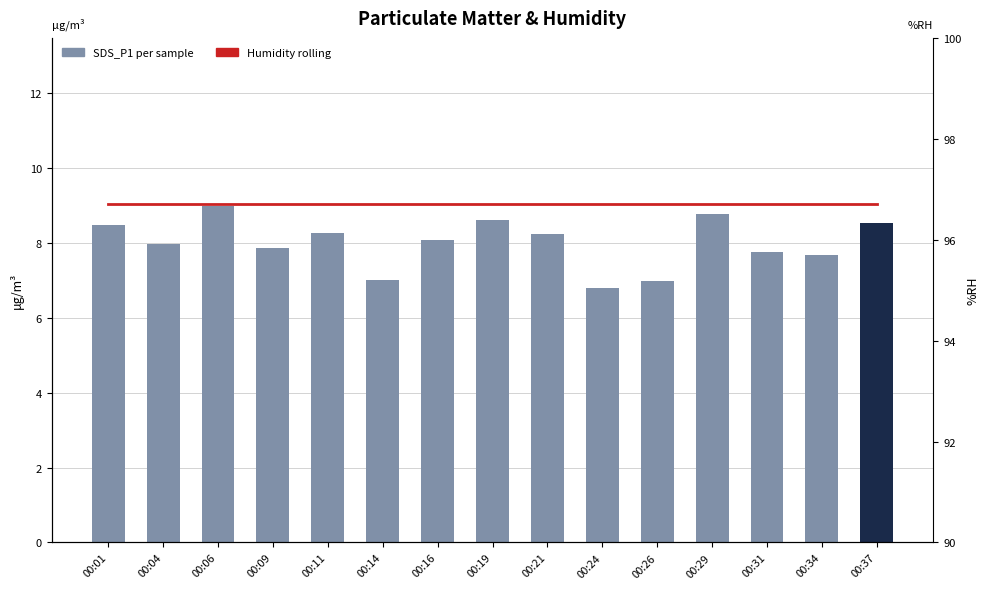

Rank the series by their average value, from lowest to highest.

SDS_P1 per sample, Humidity rolling